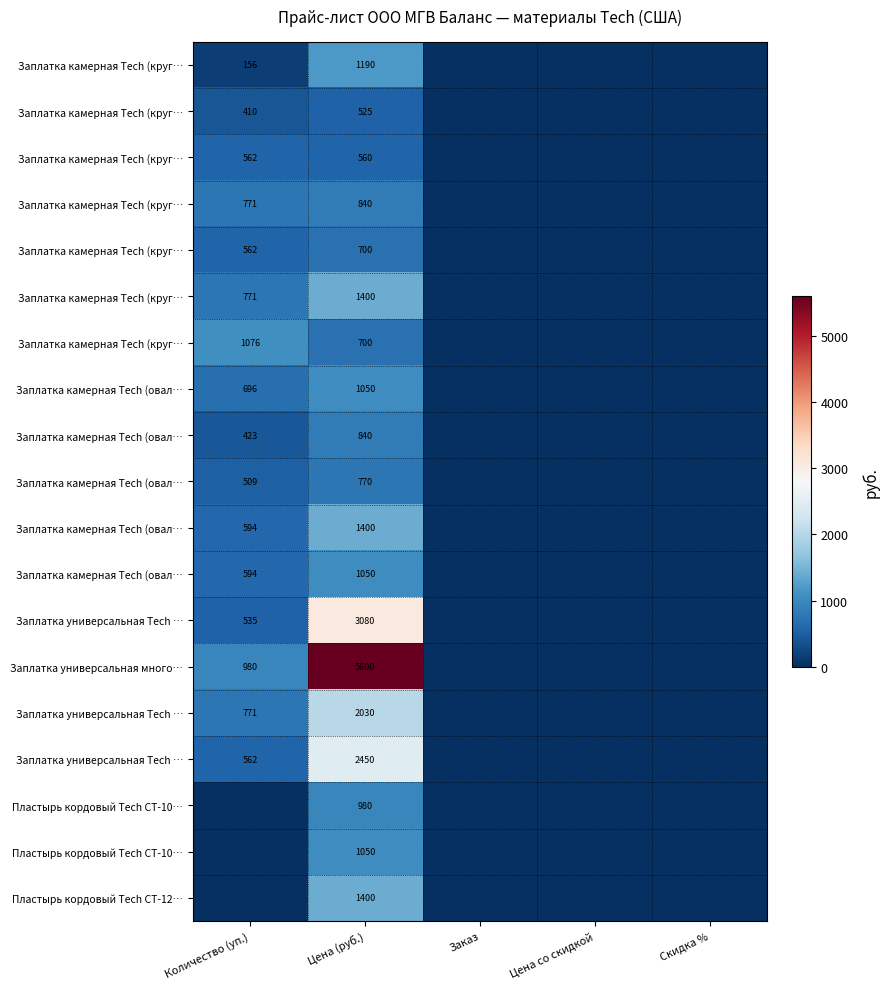

Which has a higher value, Количество (уп.) or Скидка %?

Количество (уп.)